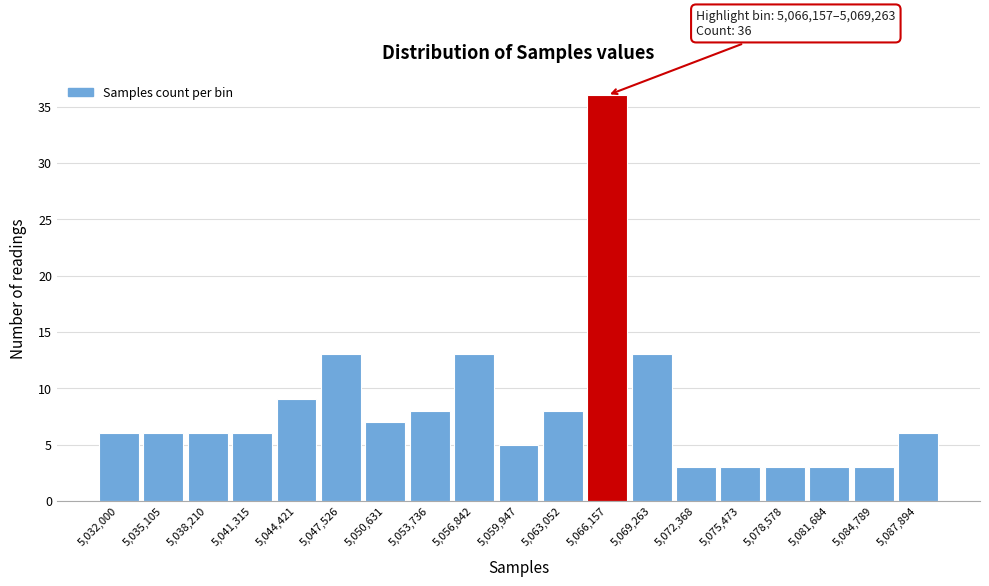

Reading left to right, extract all data points from this chart.

6	6	6	6	9	13	7	8	13	5	8	36	13	3	3	3	3	3	6